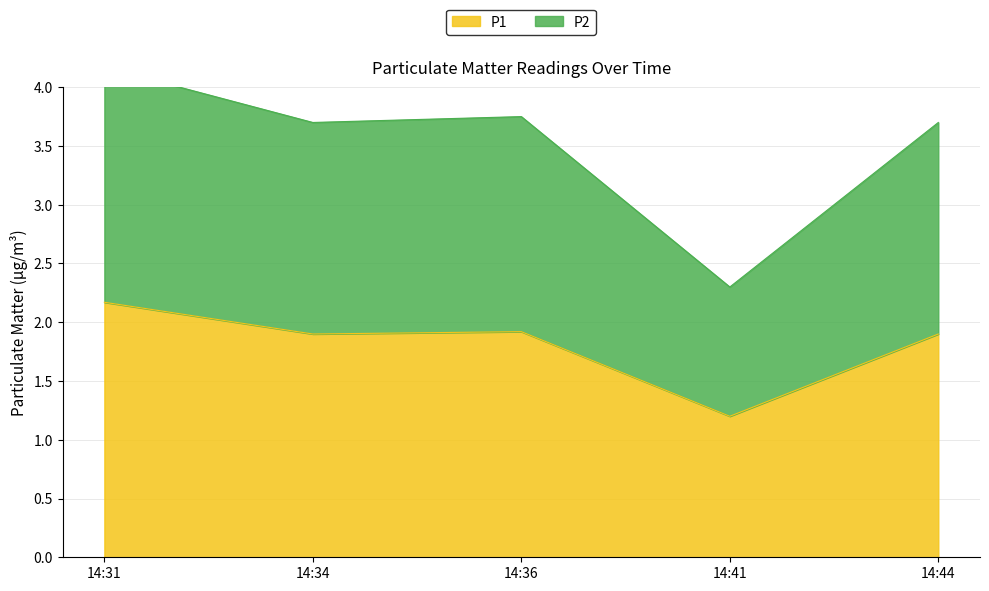

Which category has the lowest value in the P1 series?

14:41